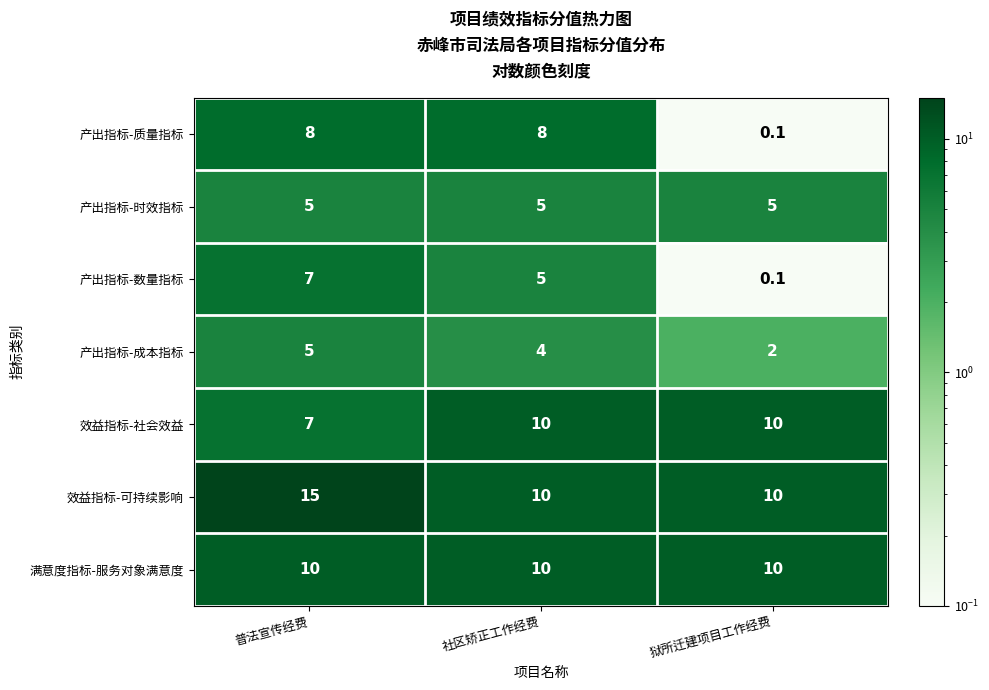

Which series has the largest range (max minus min)?

产出指标-质量指标